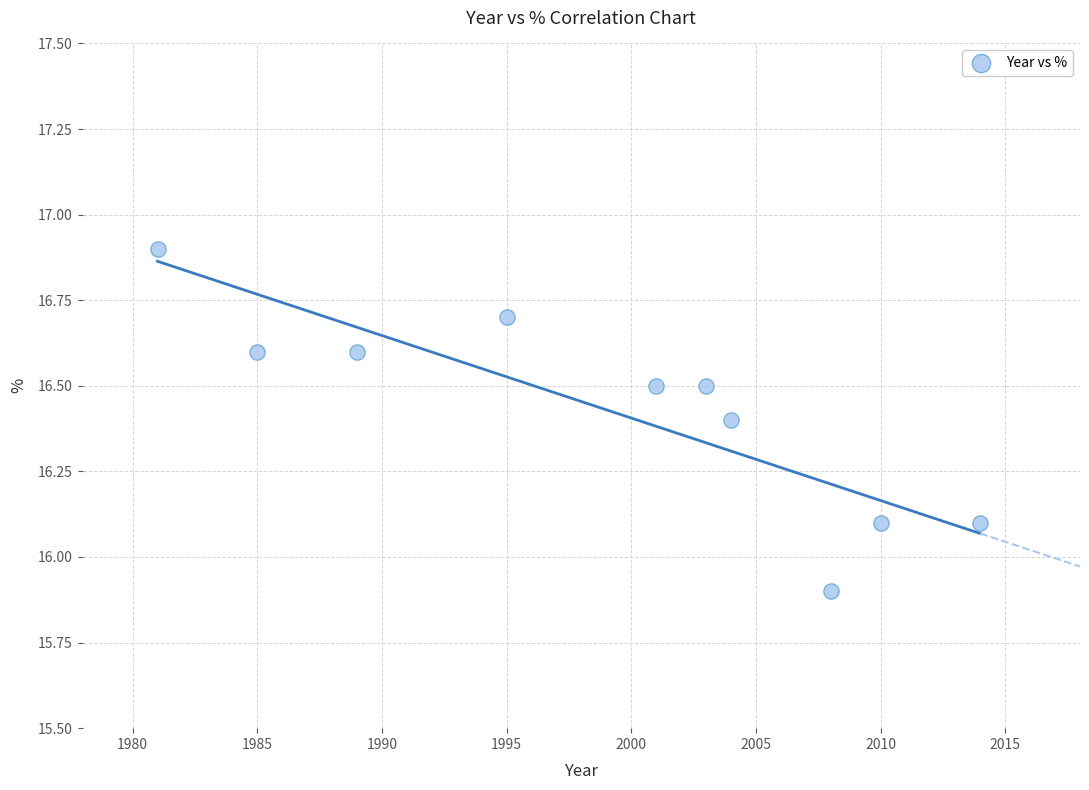

What is the average Y value?

16.4